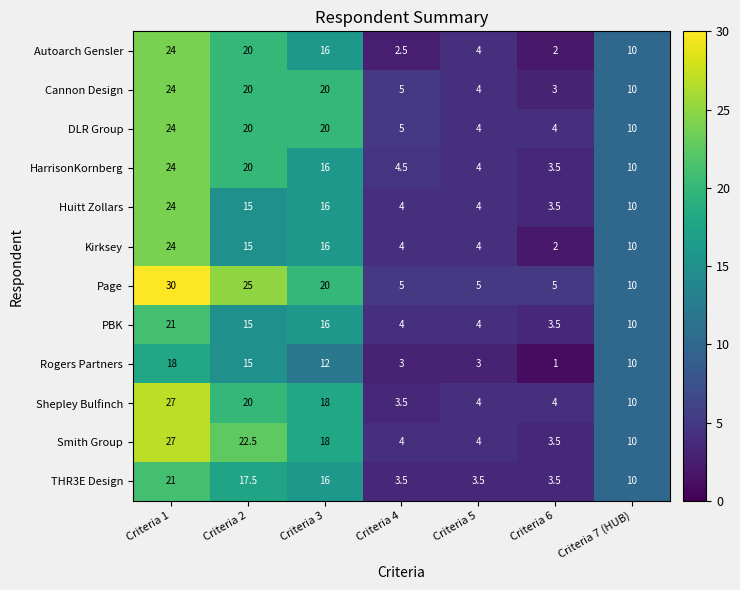

Which series has the largest range (max minus min)?

Page